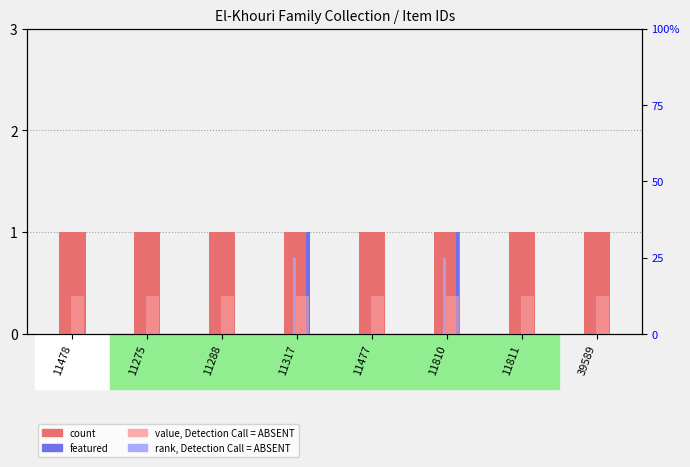

How many data points in featured are above 0?

2